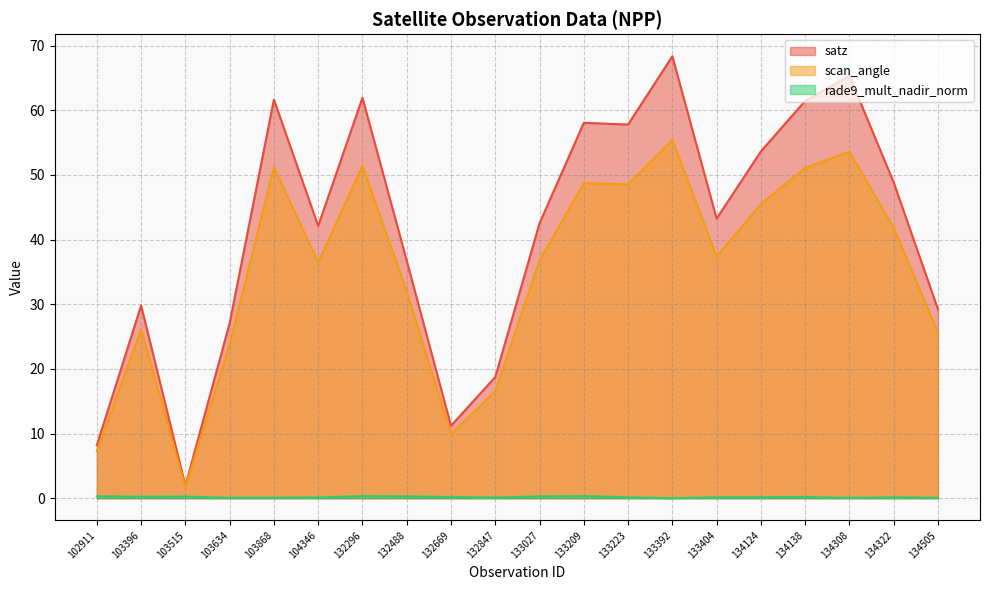

The satz series shows 3.5 at 103515. True or false?

False